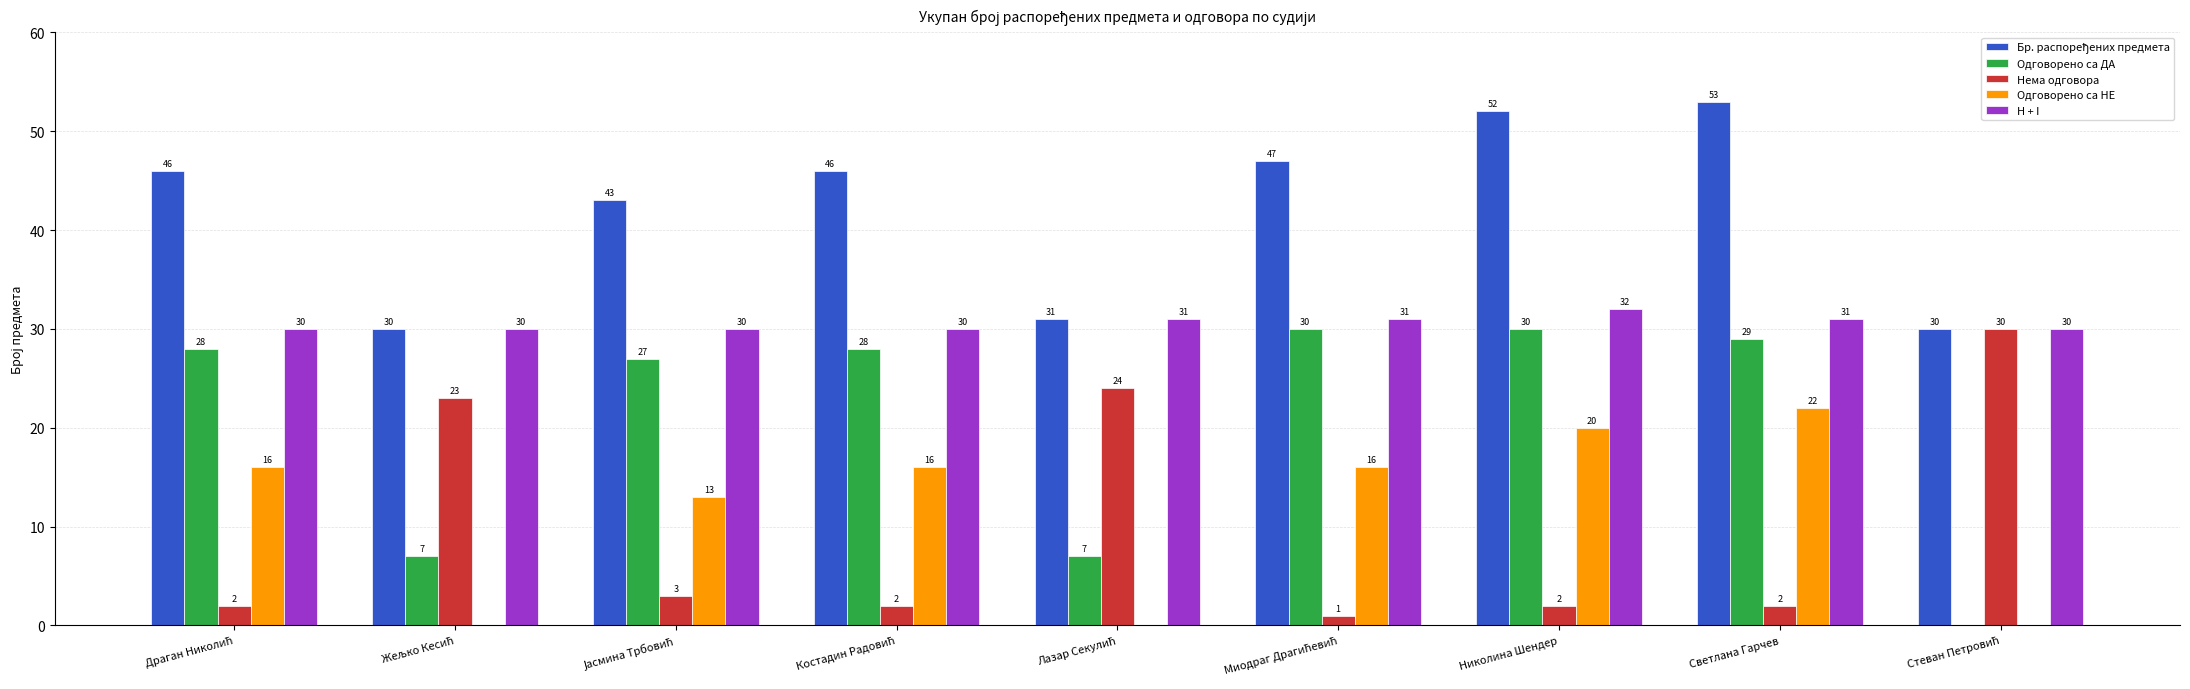

At which category is the sum across all series the highest?

Светлана Гарчев